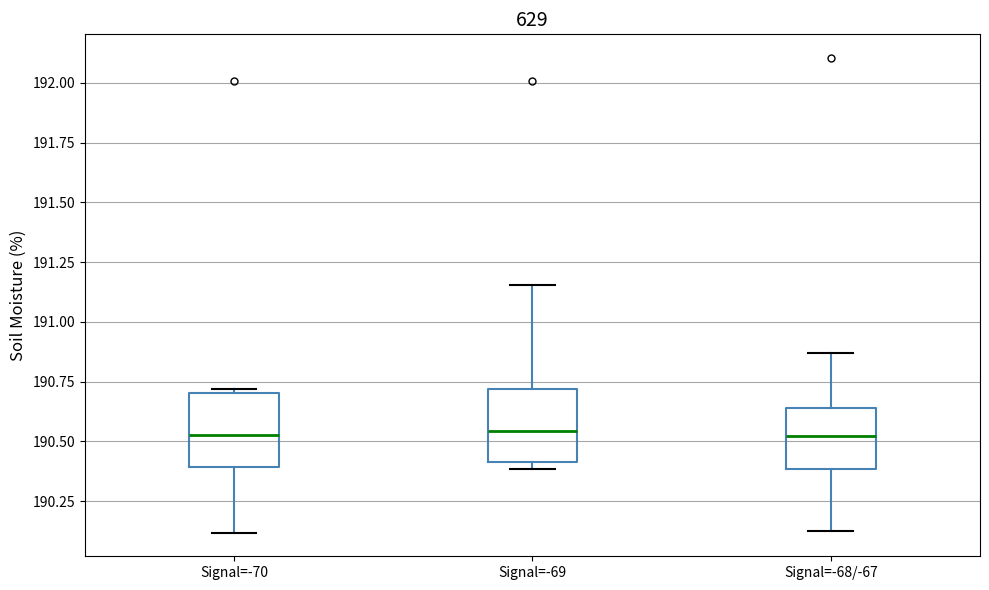

Reading left to right, transcribe this box plot: for each box, give where its median line is, the range the box spans, and where its two whiskers end, as read against the y-axis. The values are not printed on the chart, so give them approximately, as read against the axis.

Signal=-70: median 190.55, box 190.40 to 190.70, whiskers 190.10 to 190.70 (just above the box's upper edge)
Signal=-69: median 190.55, box 190.40 to 190.70, whiskers 190.40 (just below the box's lower edge) to 191.15
Signal=-68/-67: median 190.50, box 190.40 to 190.65, whiskers 190.15 to 190.85